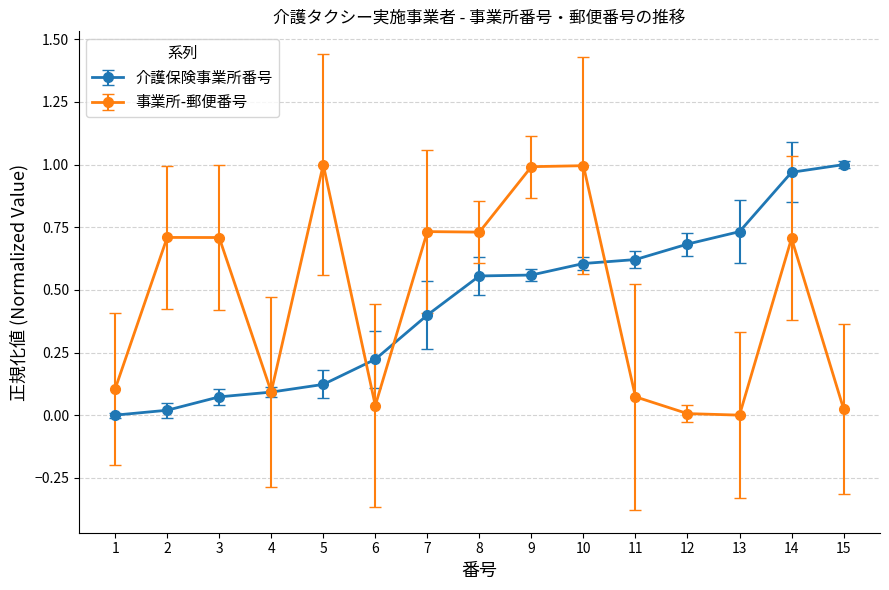

Is the value of 事業所-郵便番号 at 11 greater than the value of 介護保険事業所番号 at 5?

No